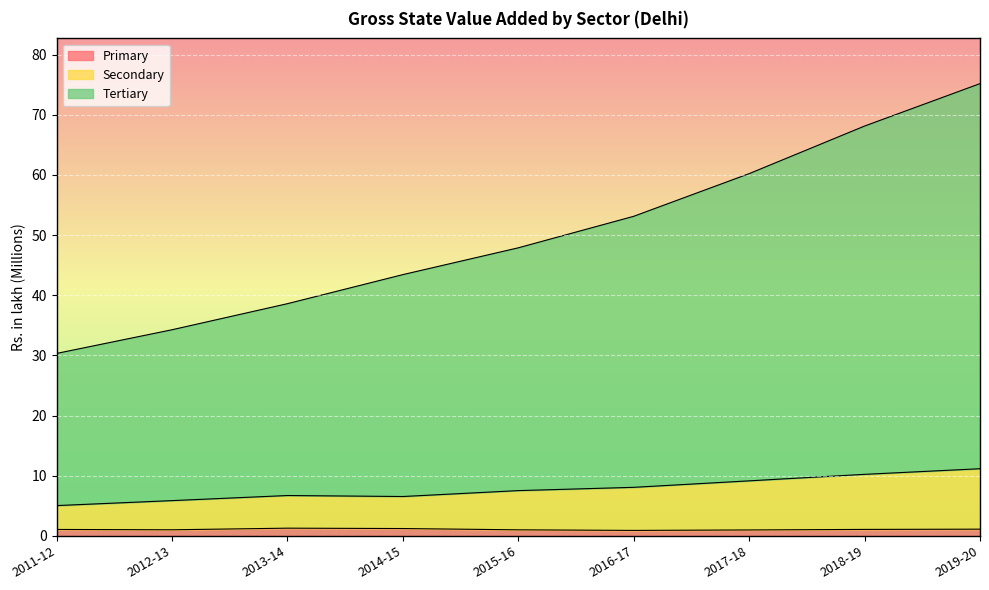

How many categories are shown in the chart?

9